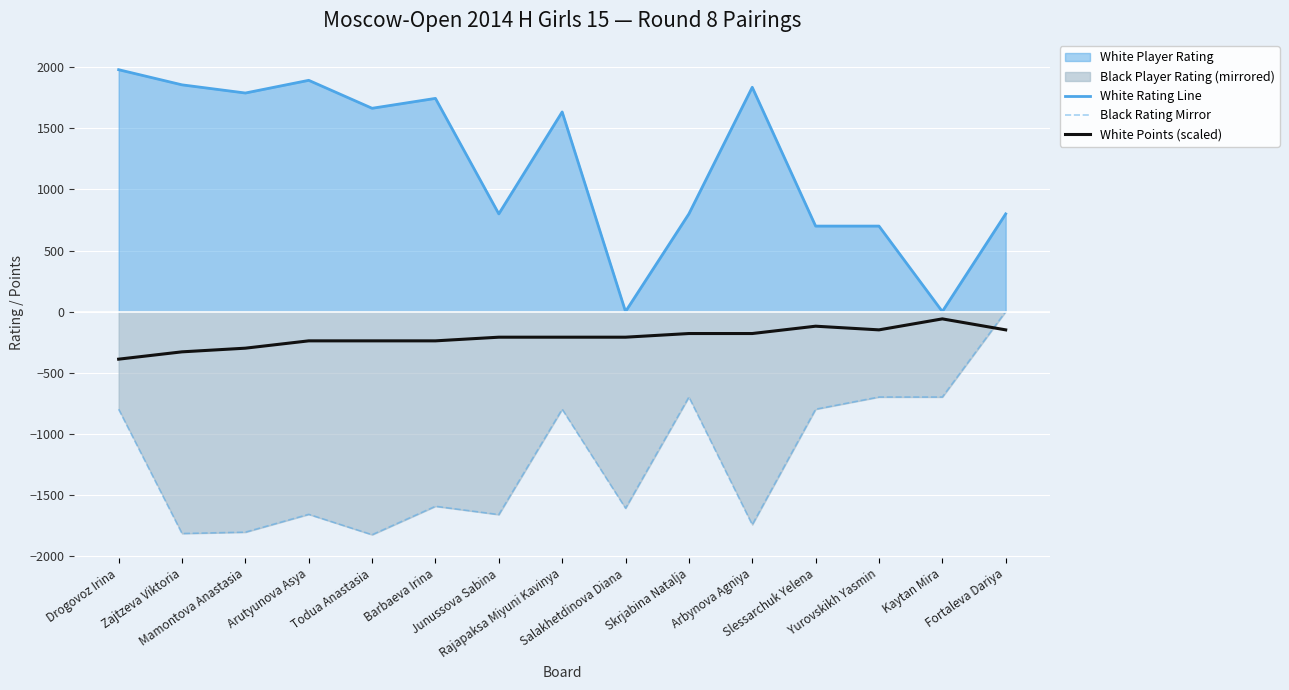

True or false: Black Rating Mirror has more than 2 points higher than both neighbors.

True